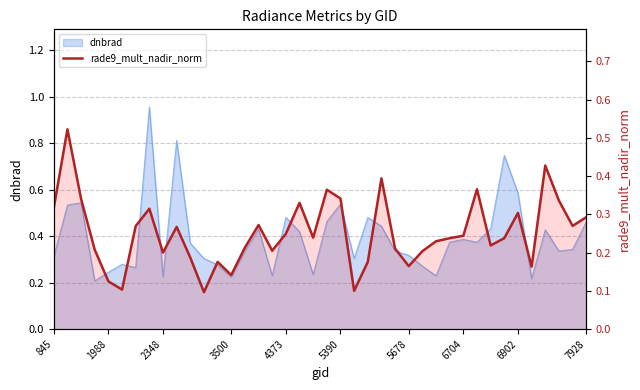

The value at 6704 is 0.2. True or false?

True